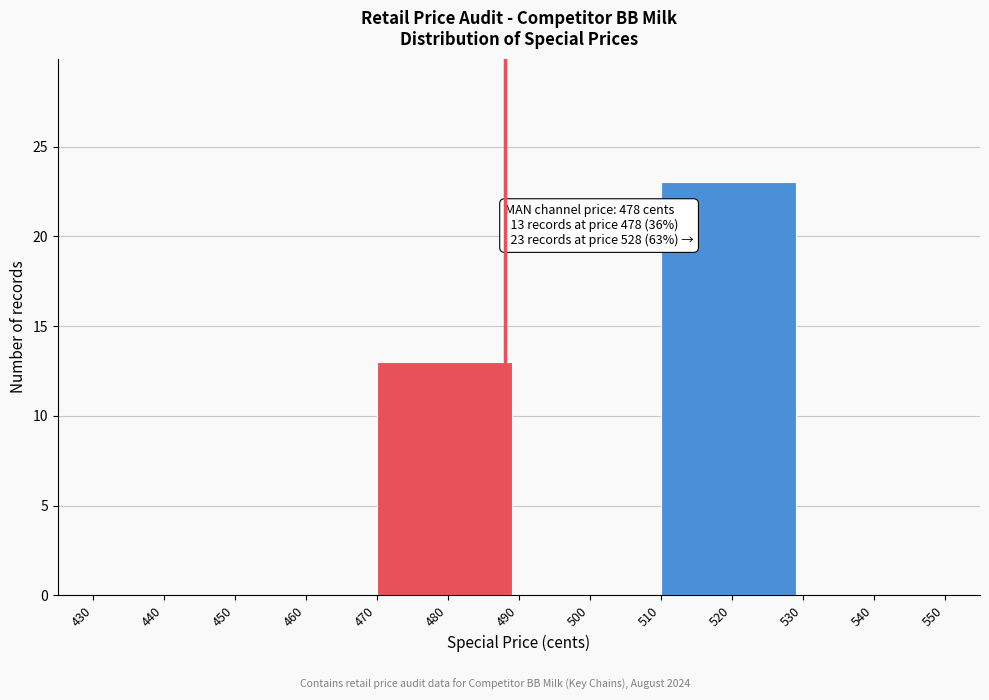

Reading right to left, transcribe all the data shown in this chart.

540=0	520=23	500=0	480=13	460=0	440=0